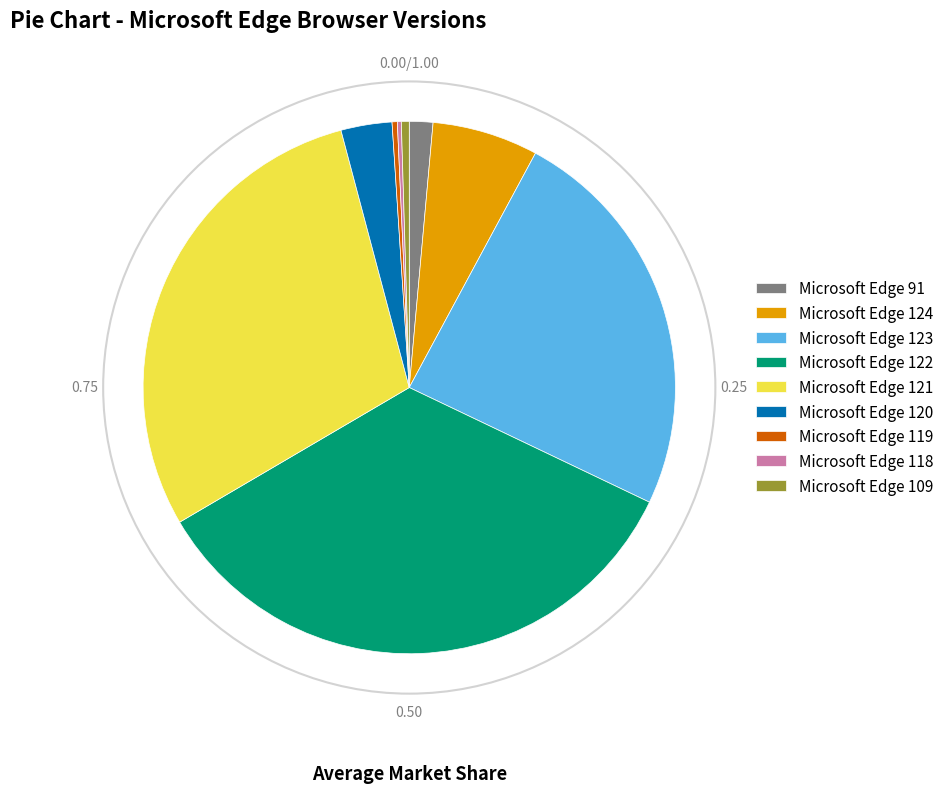

The Microsoft Edge 120 slice represents 3% of the pie. True or false?

True